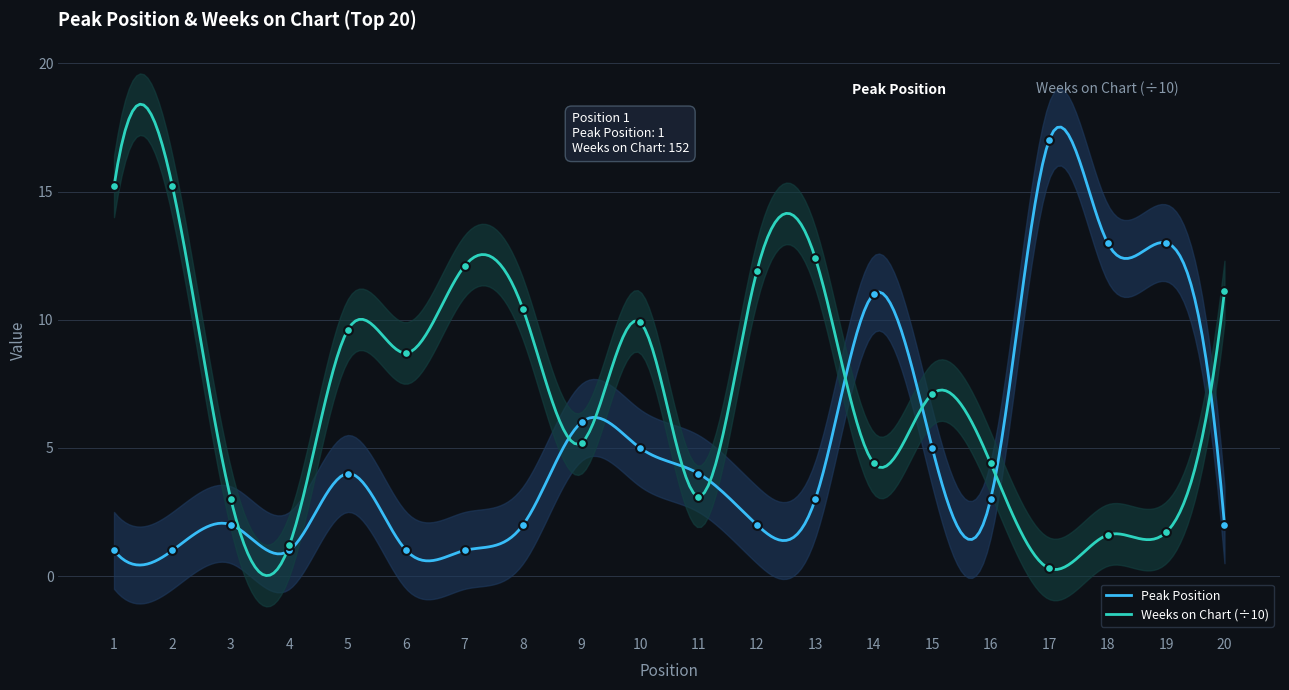

At how many categories does at least one series exceed 3?

18